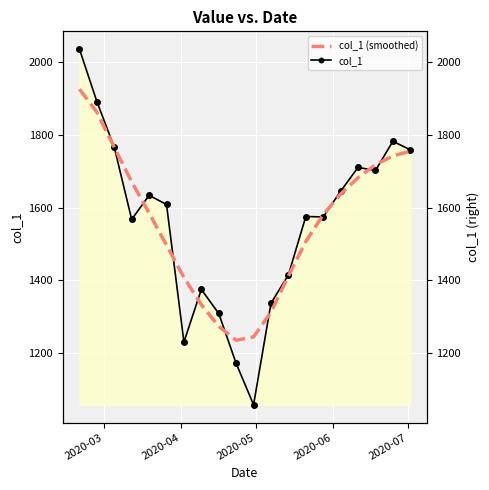

What is the maximum value for col_1 (smoothed)?

1924.9